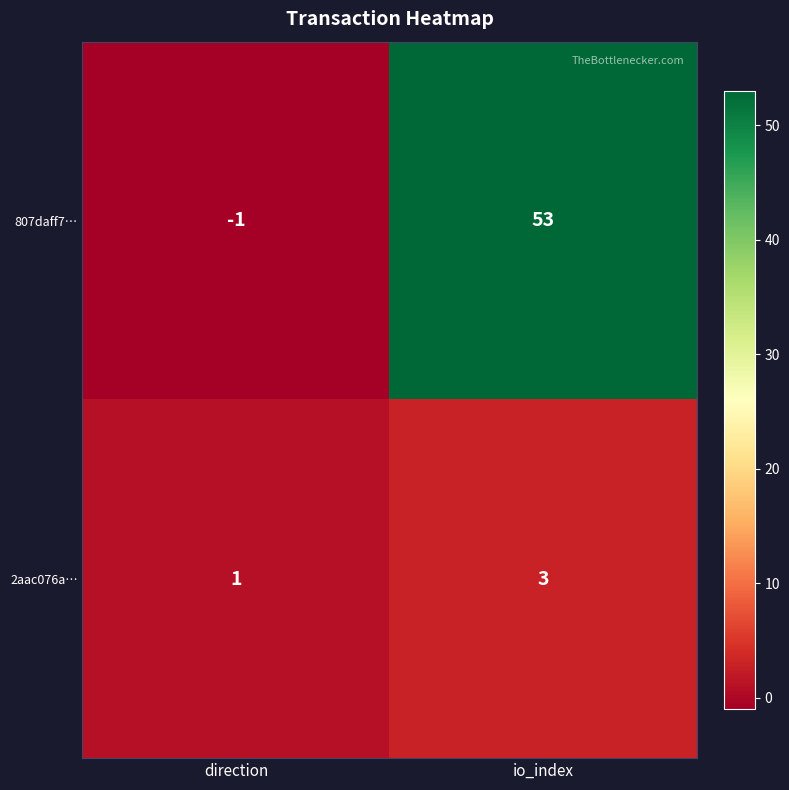

Reading right to left, transcribe all the data shown in this chart.

807daff7…: io_index=53	direction=-1
2aac076a…: io_index=3	direction=1